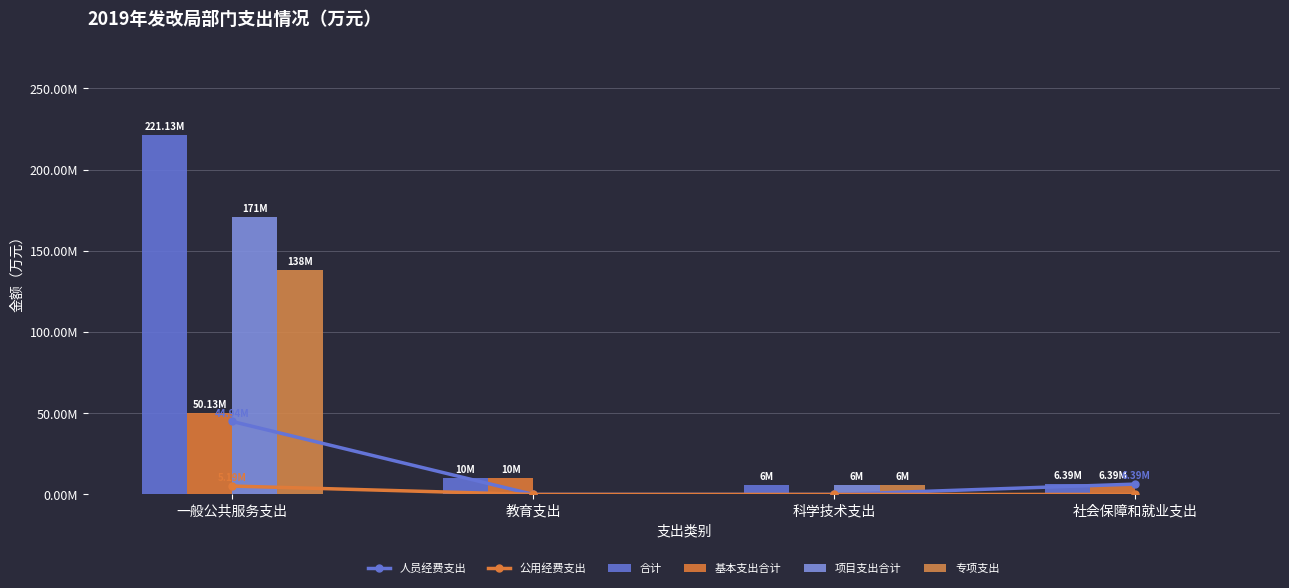

Which series has the largest total across all categories?

合计